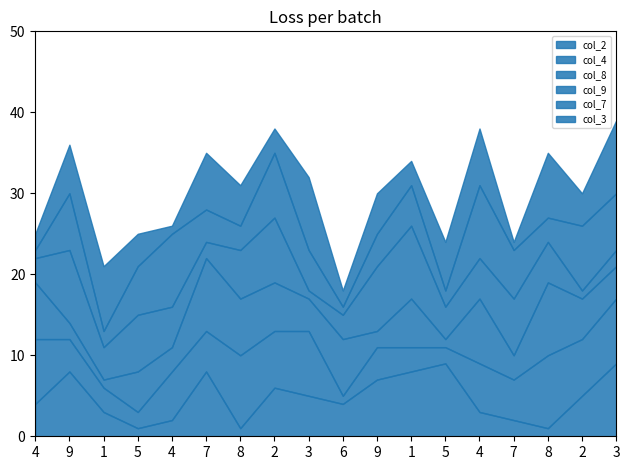

What are all the series names shown in the legend?

col_2, col_4, col_8, col_9, col_7, col_3